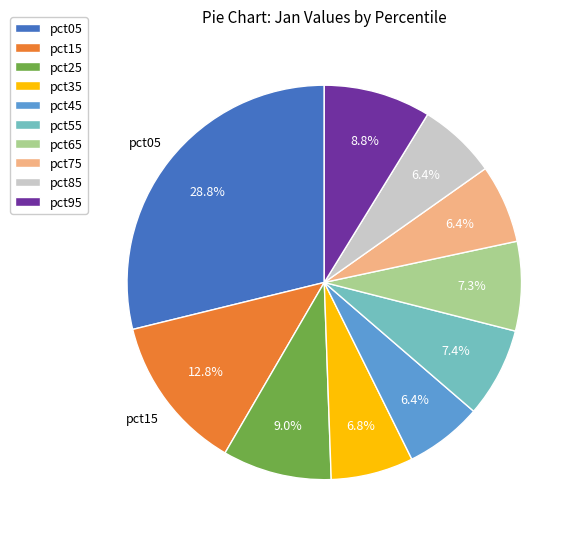

Is there any slice that represents more than half of the pie?

No